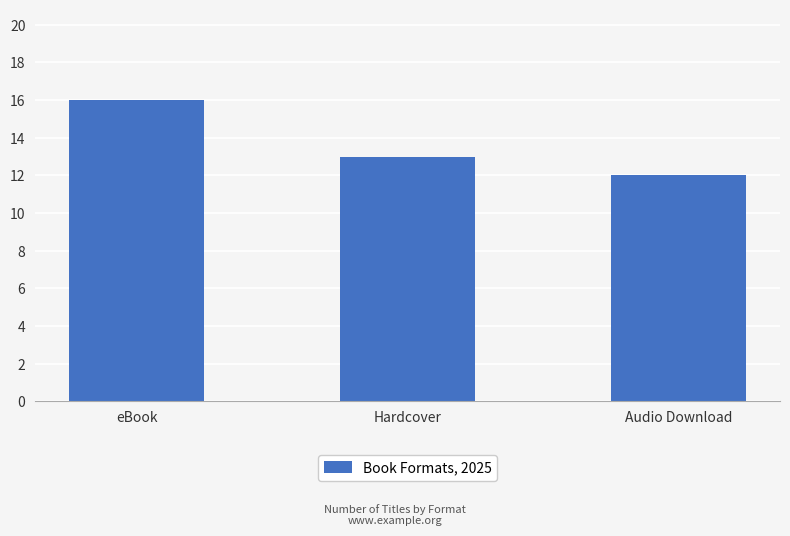

How many bars are there in total?

3